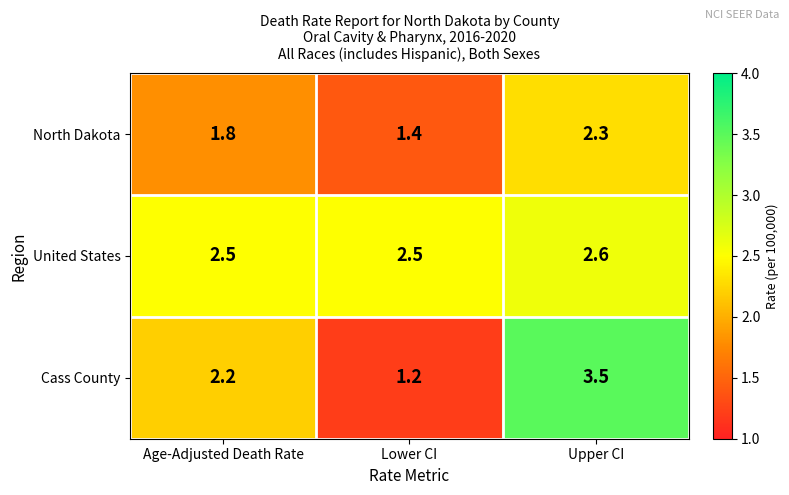

Reading left to right, list all the values displayed in this chart.

North Dakota: 1.8	1.4	2.3
United States: 2.5	2.5	2.6
Cass County: 2.2	1.2	3.5